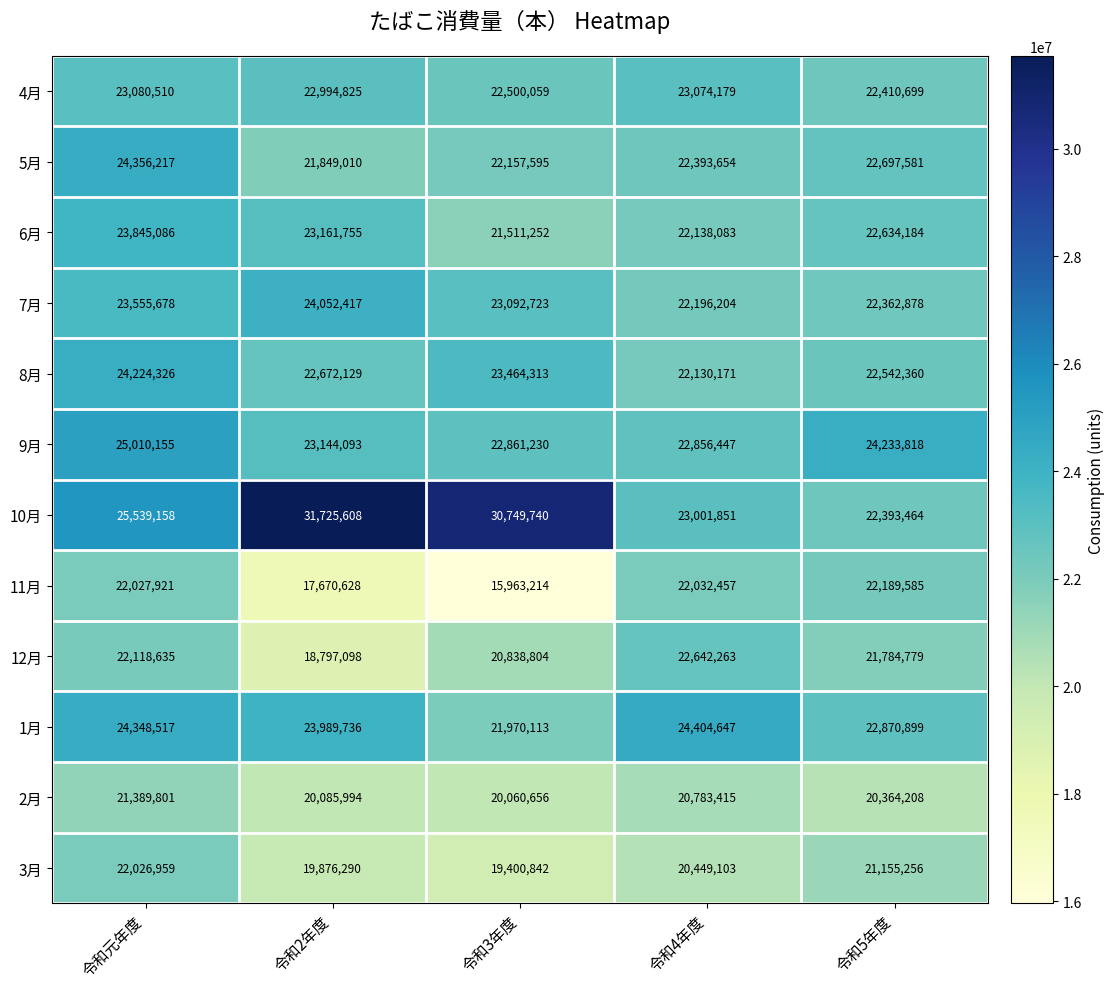

How many data points in 12月 are less than 21784779?

2